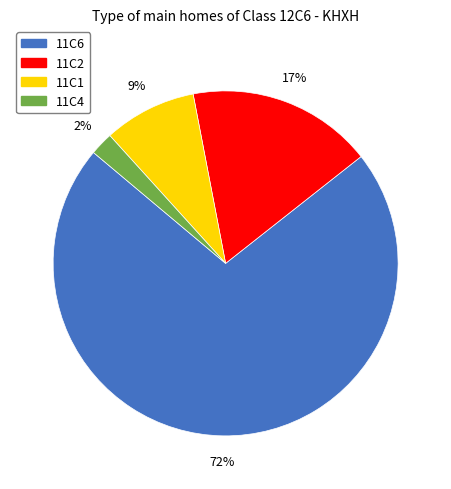

Which has a higher value, 11C6 or 11C1?

11C6